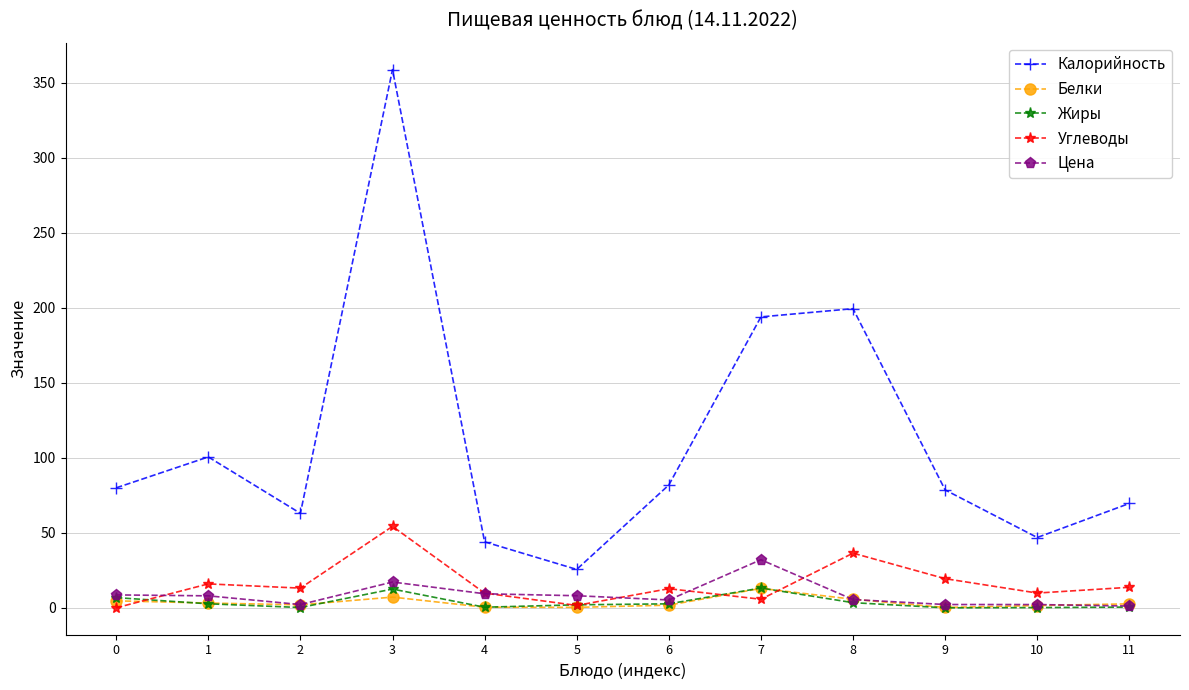

What is the average value of the Жиры series?

3.7